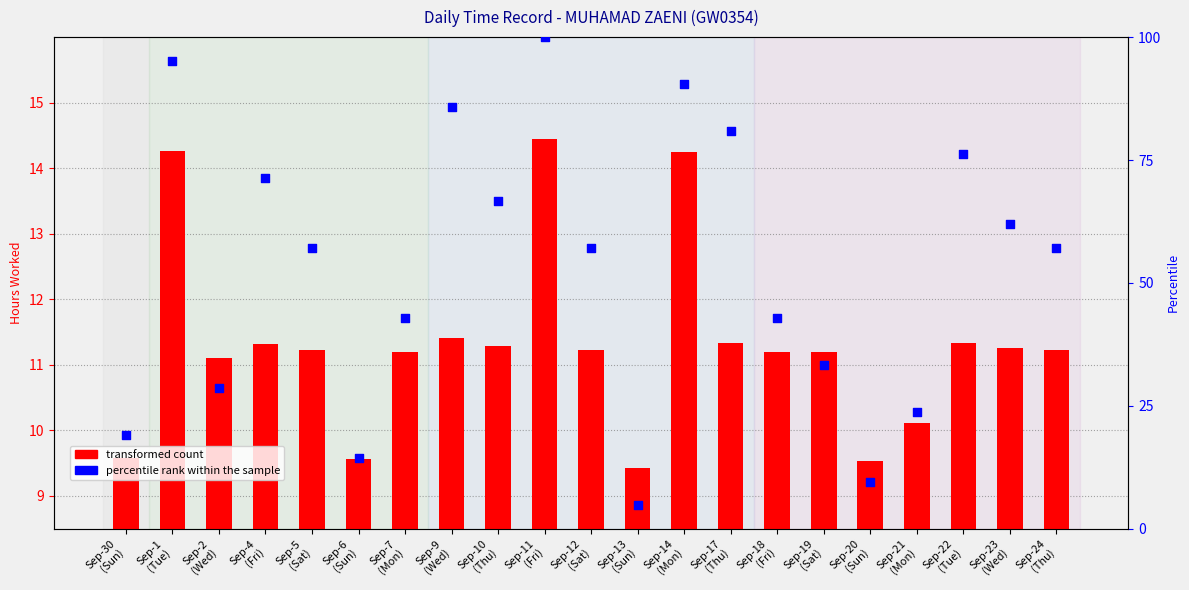

Which series has the largest total across all categories?

percentile rank within the sample